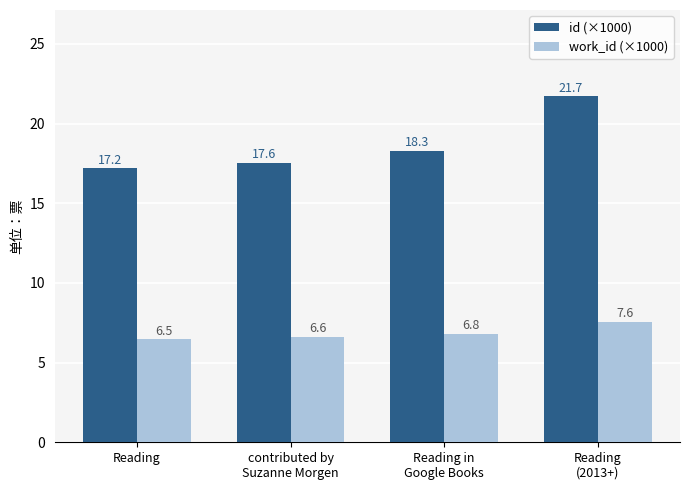

What is the average value of the work_id (×1000) series?

6.9